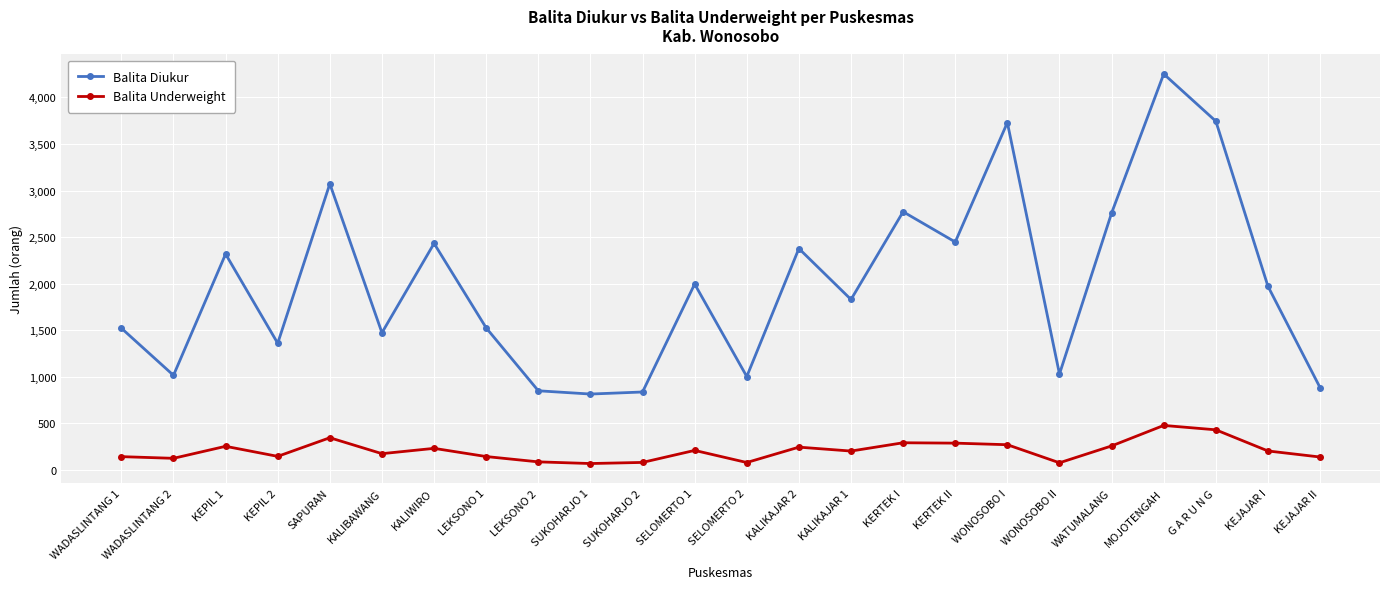

How many lines are shown in the chart?

2